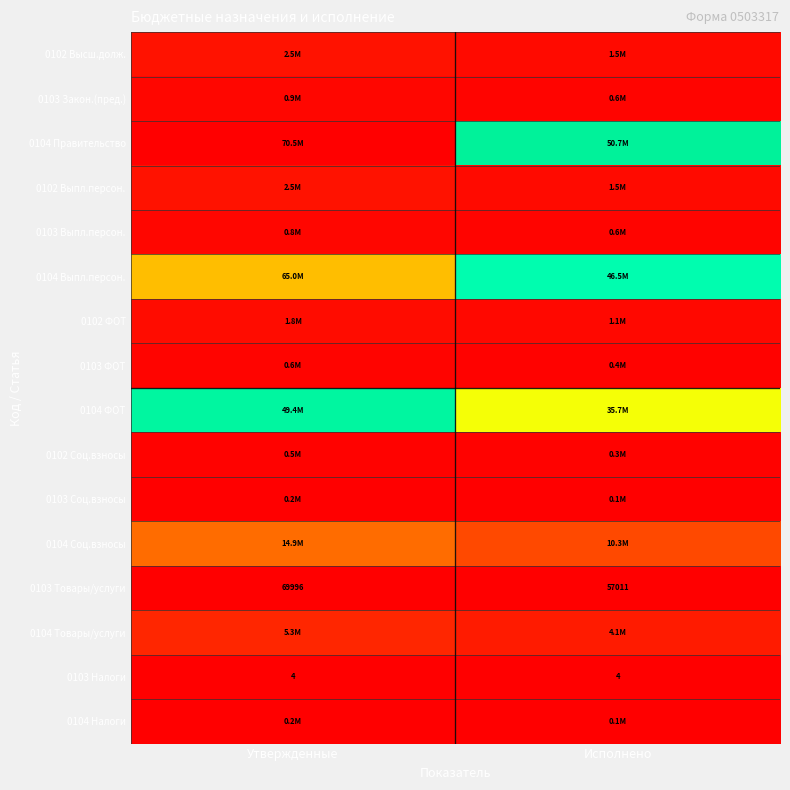

Where is 0103 Товары/услуги nearest to the value 63503?

Исполнено